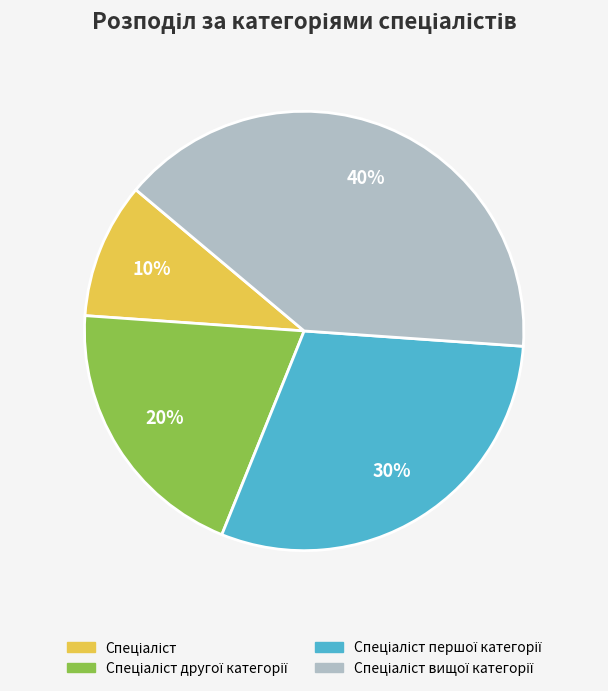

To the nearest percent, what is the average slice percentage?

25%